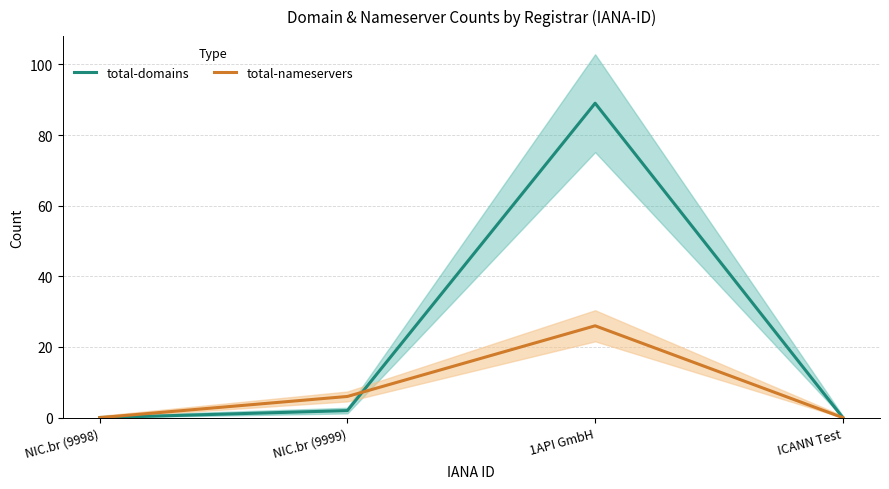

Rank the series at ICANN Test from lowest to highest value.

total-domains, total-nameservers